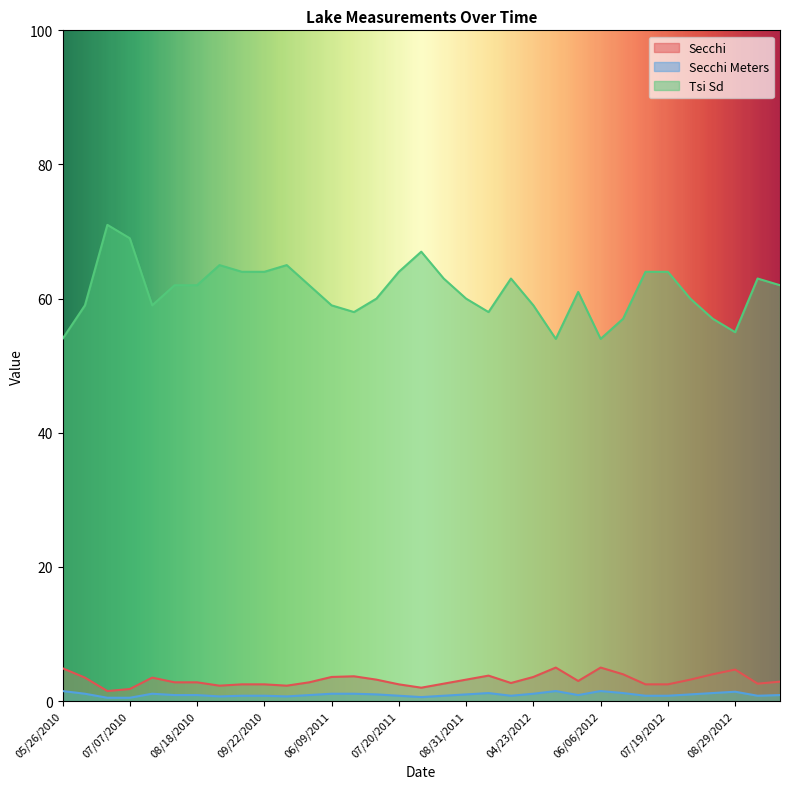

At which category is the sum across all series the highest?

06/23/2010